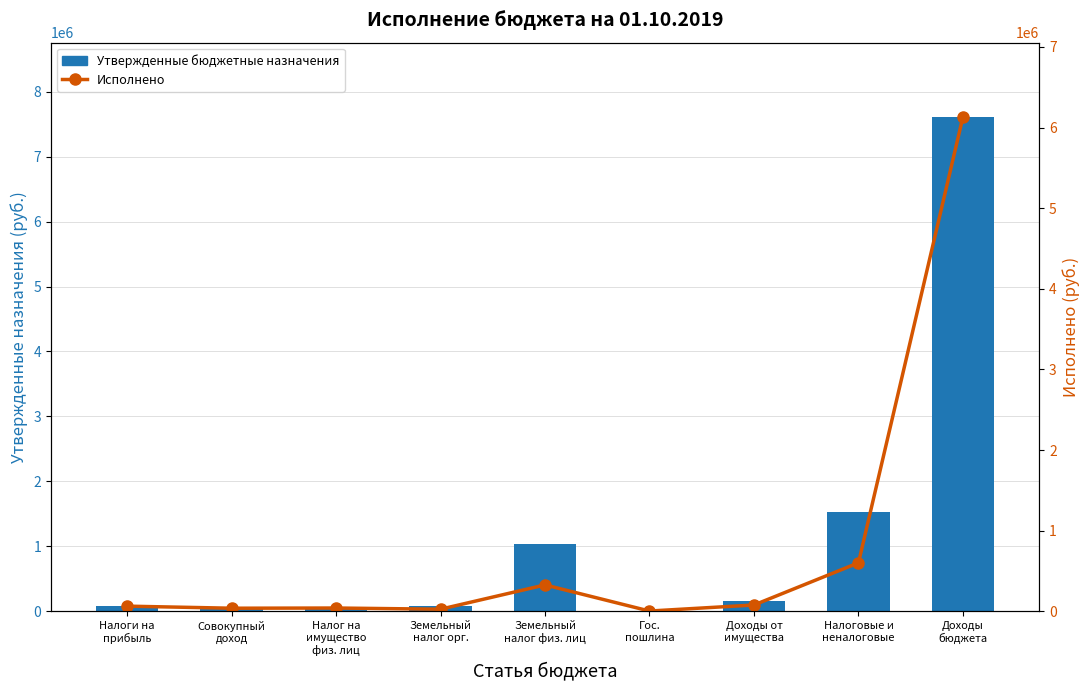

Which series has the largest total across all categories?

Утвержденные бюджетные назначения